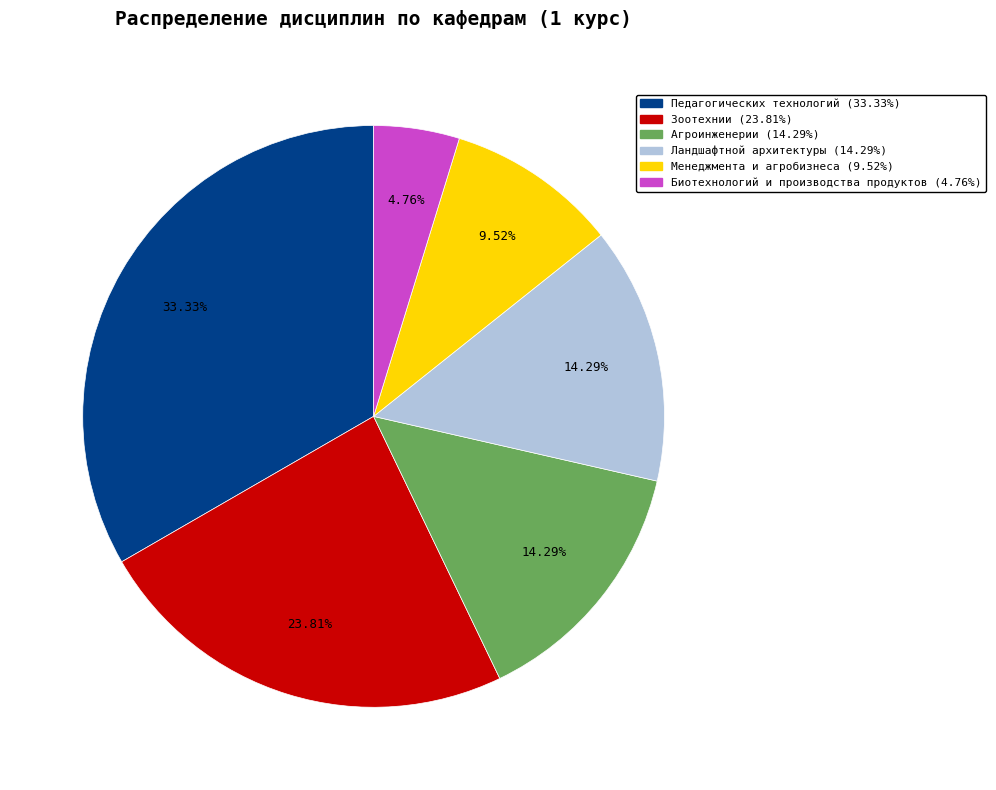

True or false: Зоотехнии accounts for 15% of the total.

False